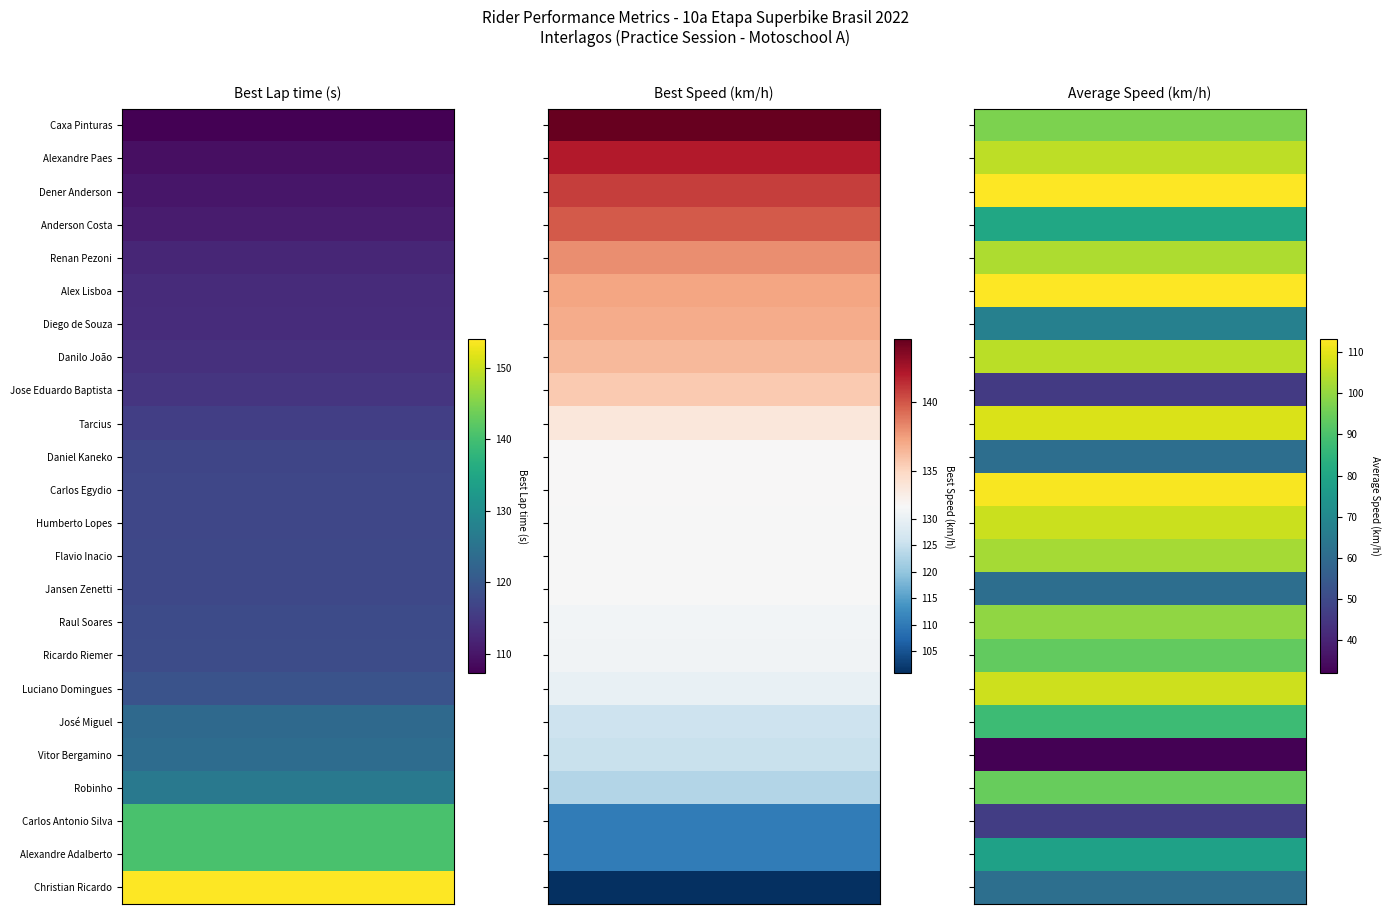

Which category has the lowest value in the Best Speed series?

Christian Ricardo